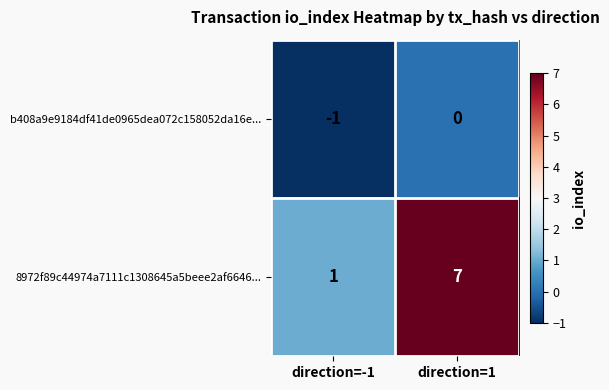

Rank the series at direction=1 from highest to lowest value.

8972f89c44974a7111c1308645a5beee2af6646..., b408a9e9184df41de0965dea072c158052da16e...